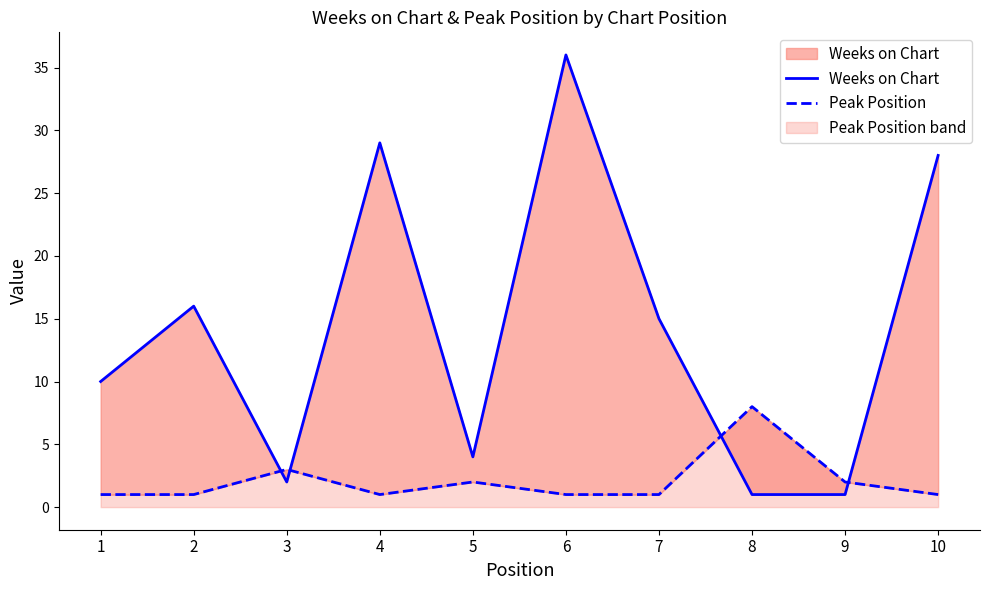

Reading left to right, extract all data points from this chart.

Weeks on Chart: 1=10	2=16	3=2	4=29	5=4	6=36	7=15	8=1	9=1	10=28
Peak Position: 1=1	2=1	3=3	4=1	5=2	6=1	7=1	8=8	9=2	10=1